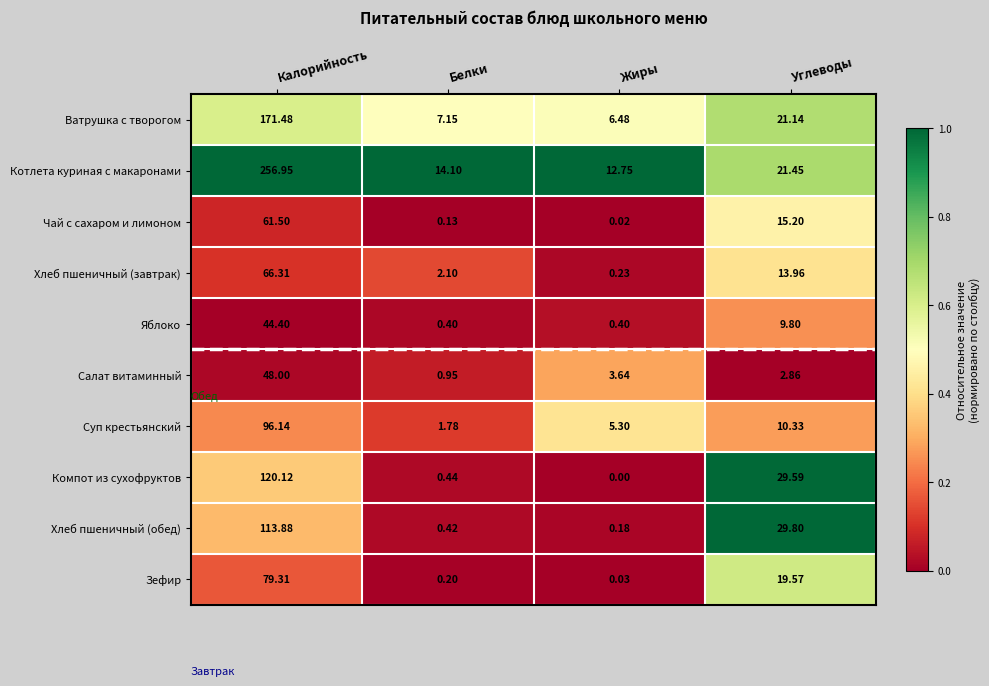

At which category is the sum across all series the highest?

Калорийность